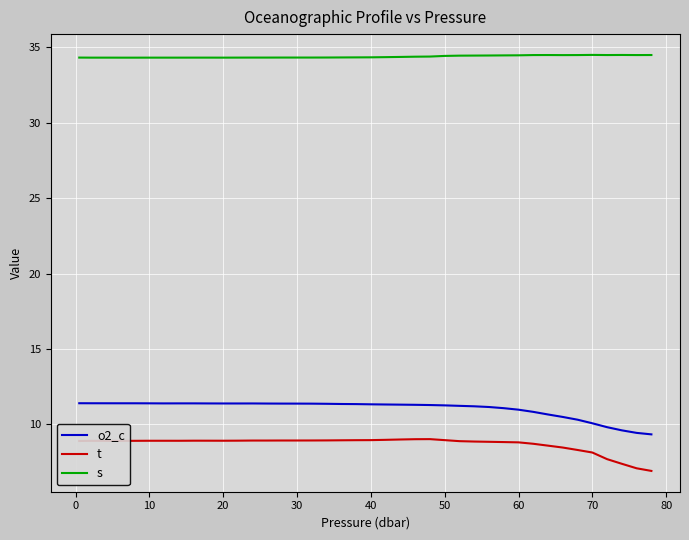

What is the smallest value displayed?

6.9